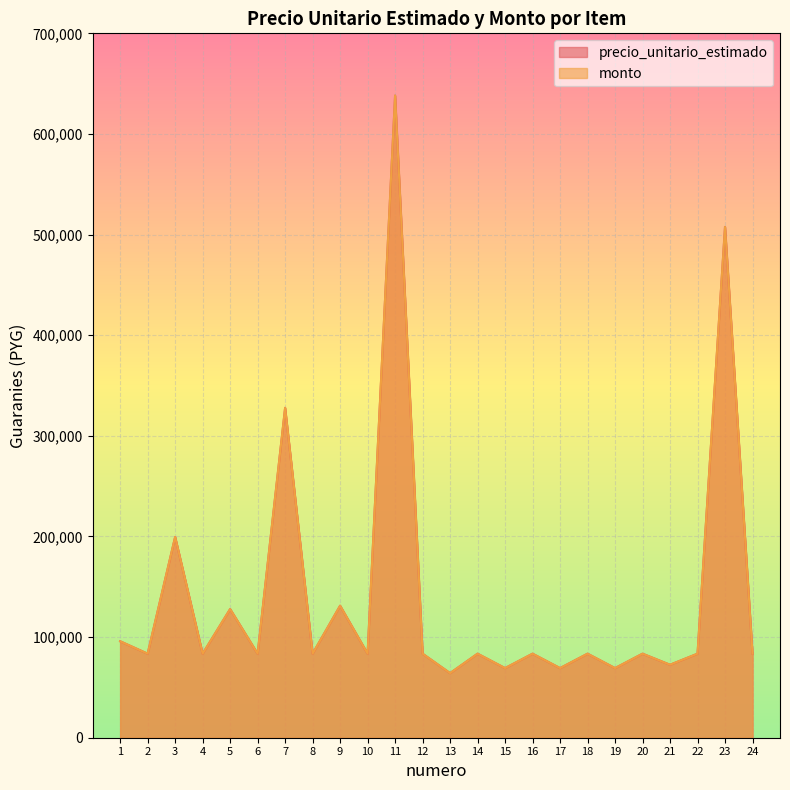

Where is the first local minimum for monto?

2